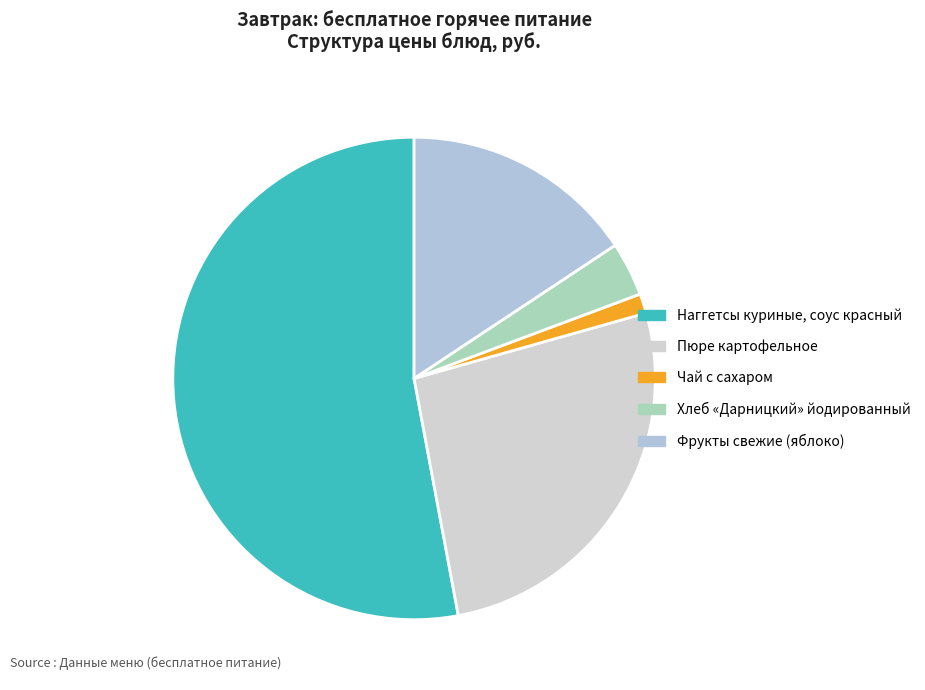

Count the number of slices in the pie.

5